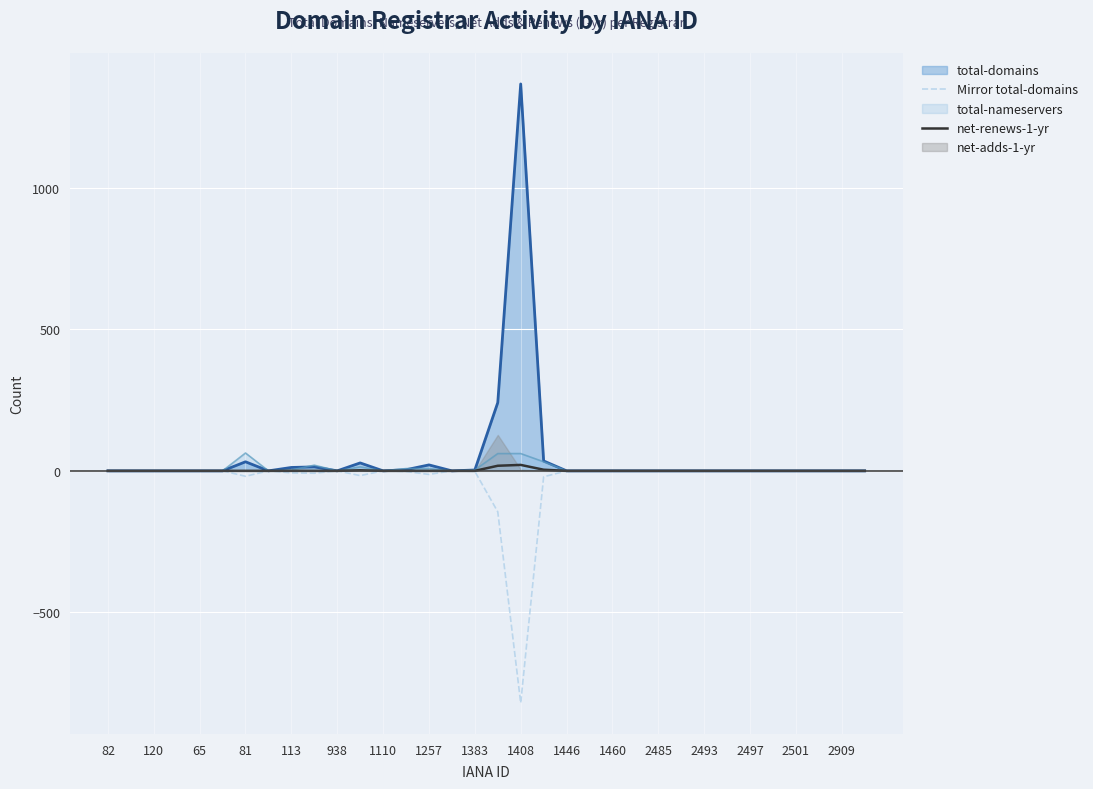

The Mirror total-domains series shows 0.0 at 1460. True or false?

True